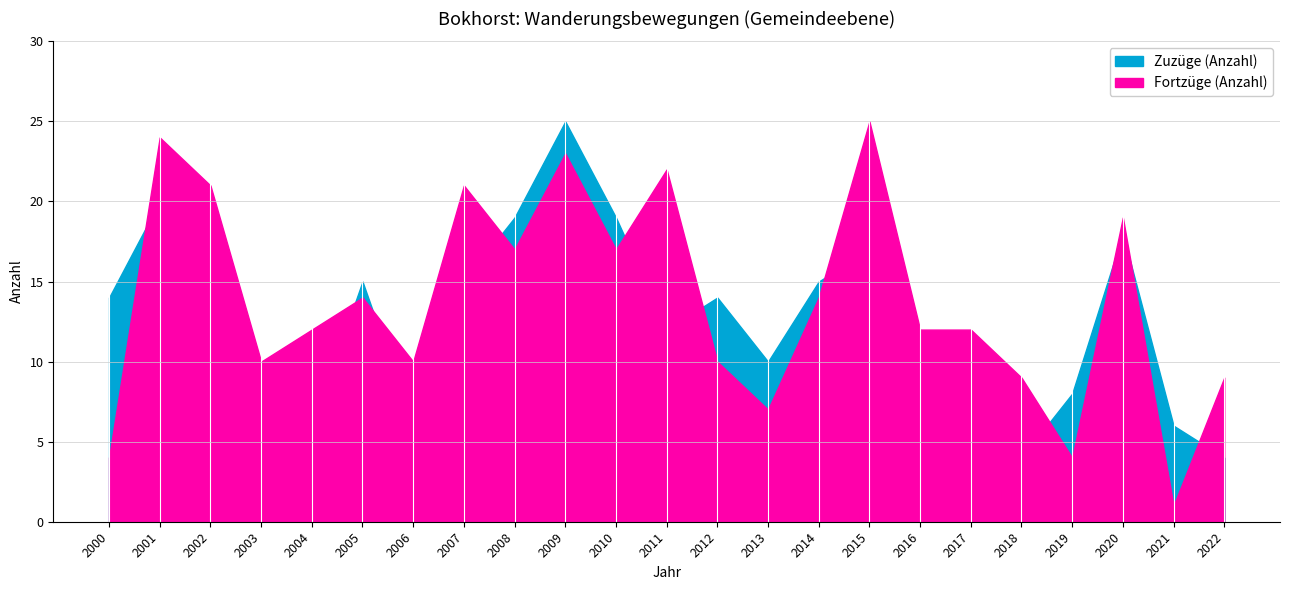

How many values in the Fortzüge (Anzahl) series are below 12?

9